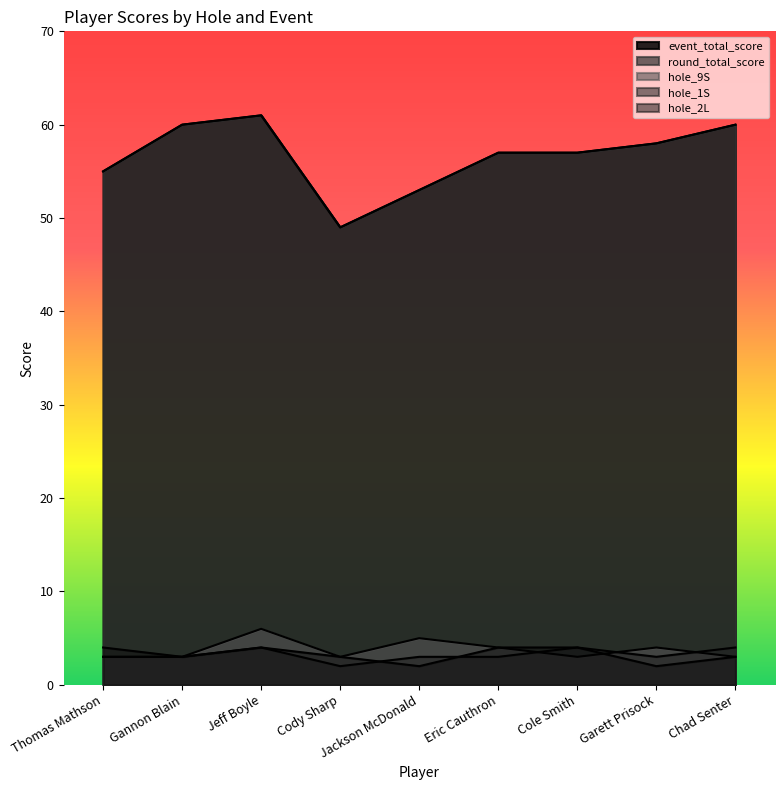

What is the spread (max minus min) of values at Eric Cauthron?

54